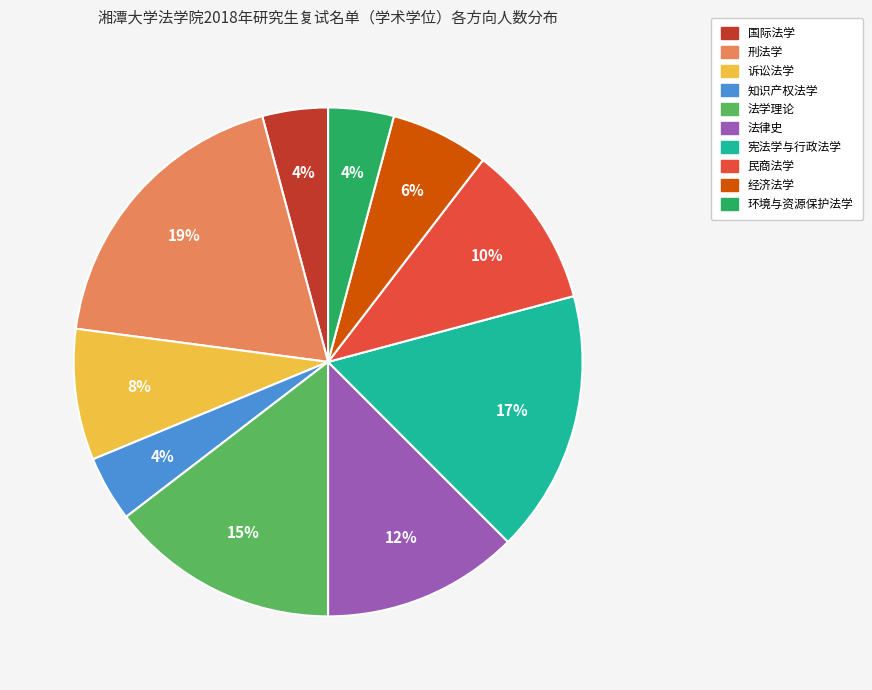

Between 诉讼法学 and 宪法学与行政法学, which is larger?

宪法学与行政法学